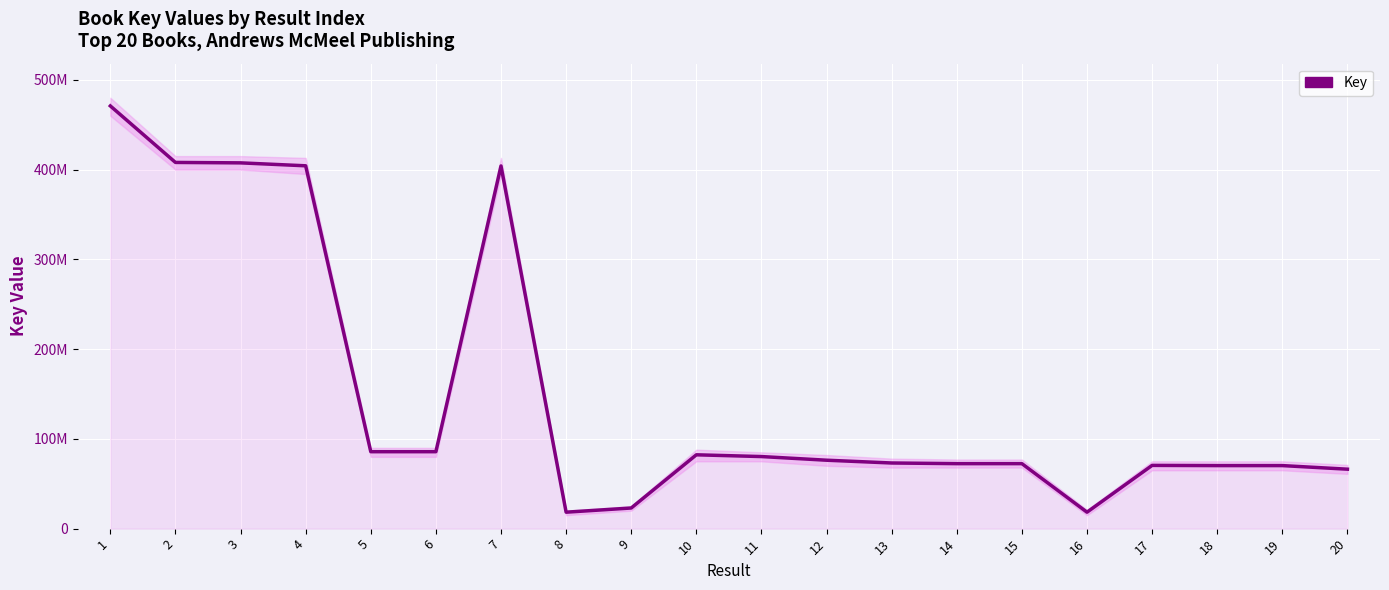

What is the maximum value shown in the chart?

470877663